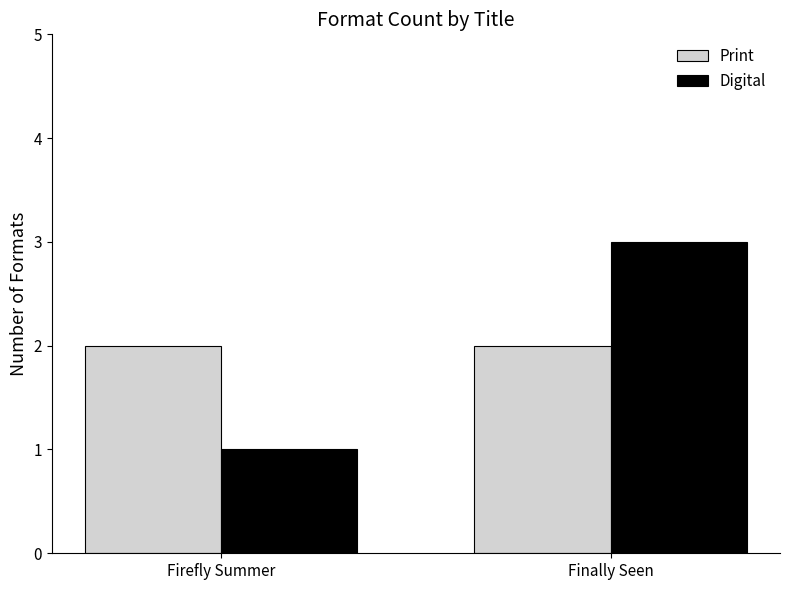

How many distinct data groups are displayed?

2